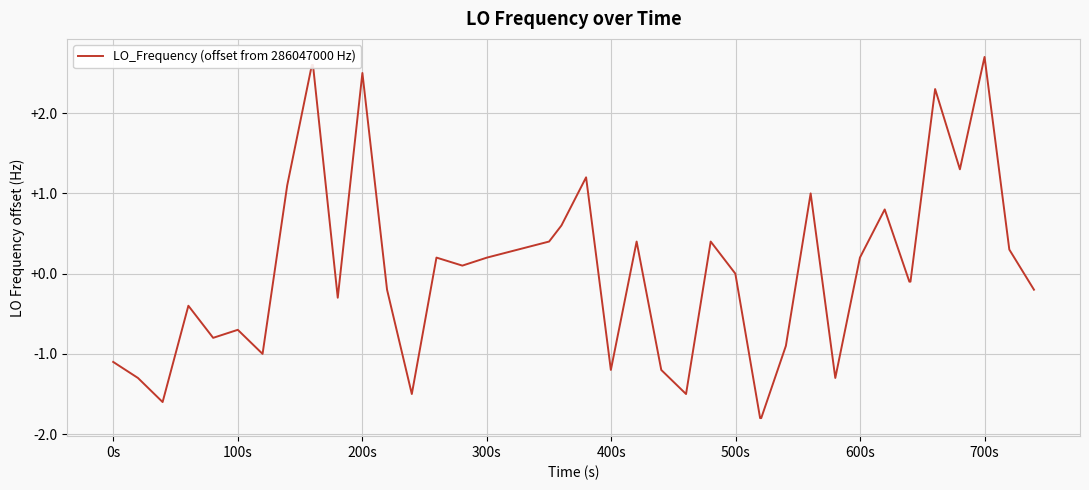

How many lines are shown in the chart?

1